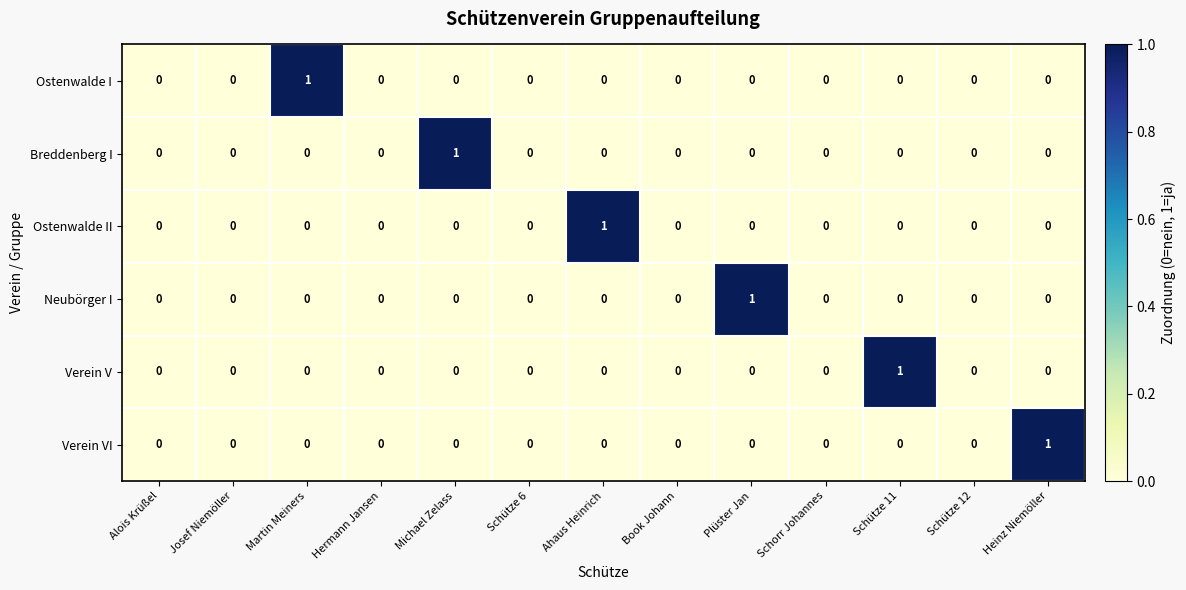

Between Josef Niemöller and Plüster Jan, which series saw the biggest shift?

Neubörger I